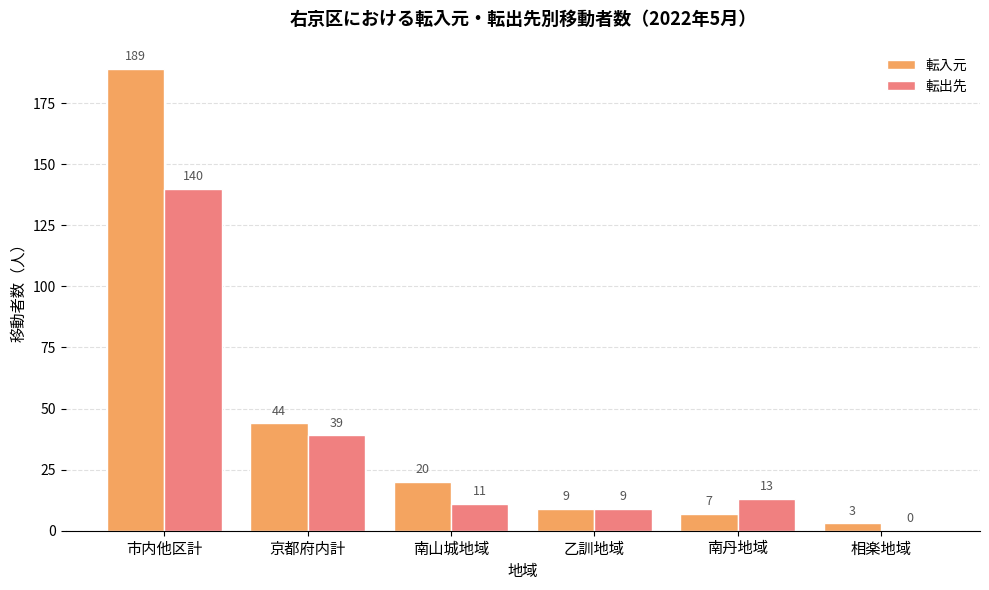

Count the number of data series in this chart.

2